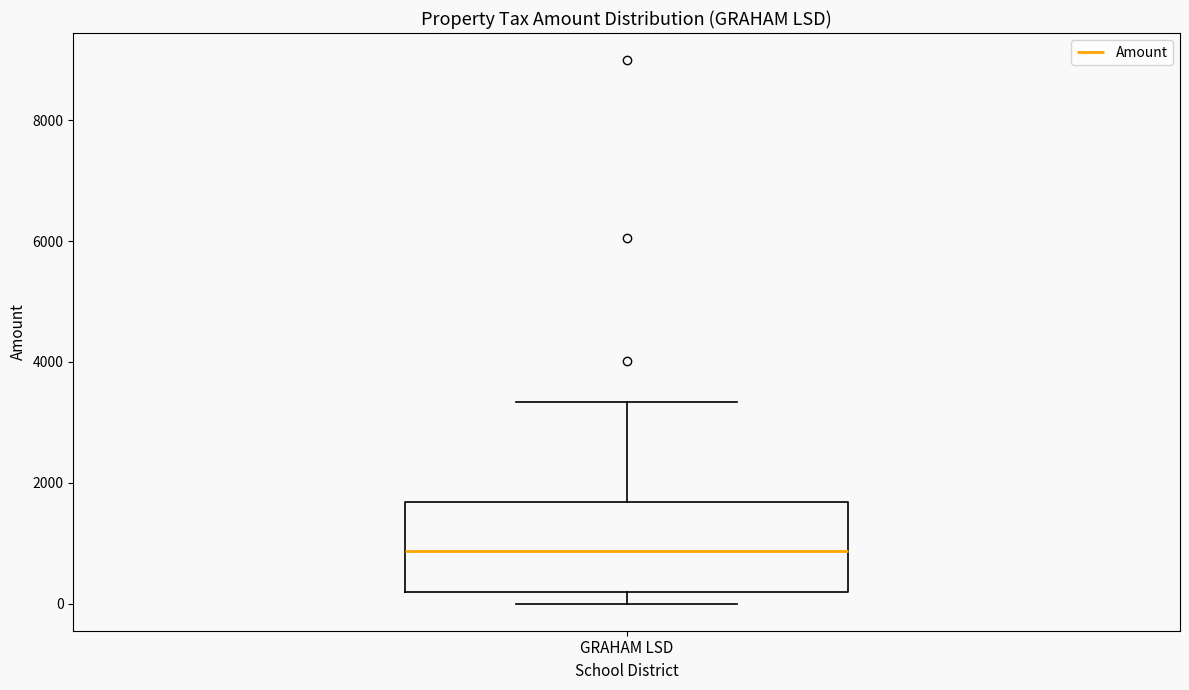

Where does the upper whisker of the box for GRAHAM LSD end on the y-axis? The values are not printed on the chart, so give them approximately, as read against the axis.

3400